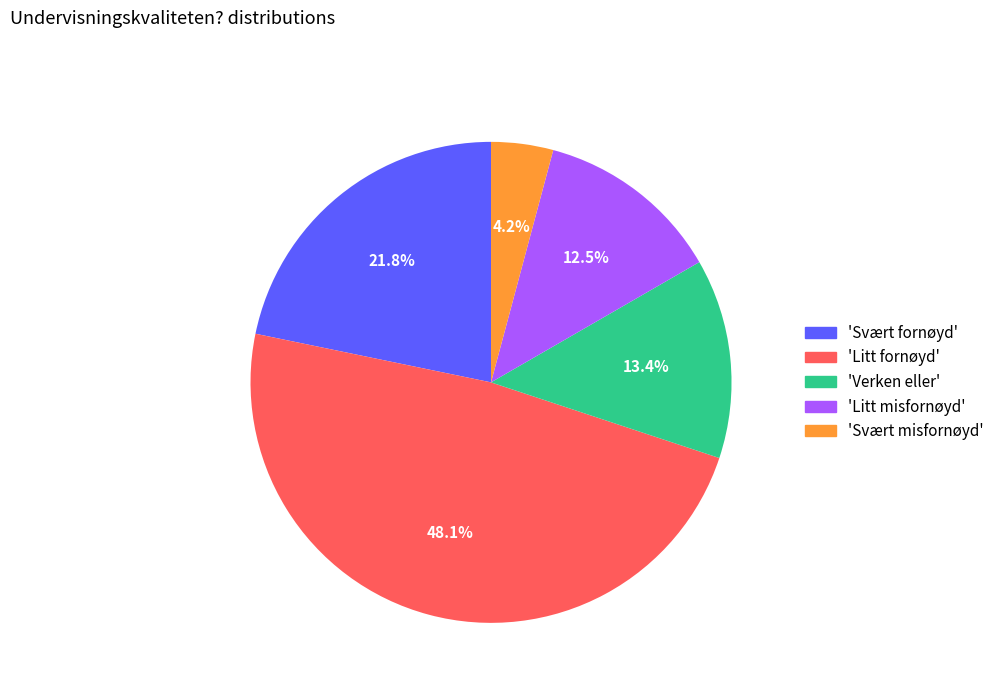

How many slices are in this pie chart?

5